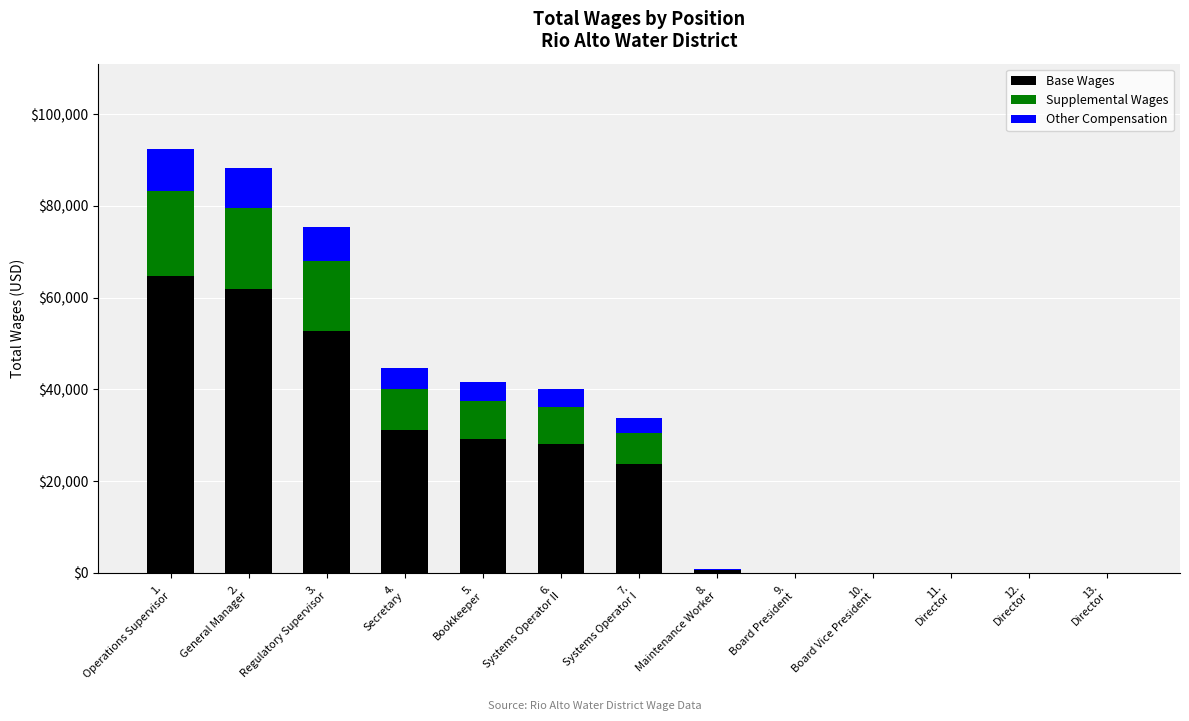

Are the bars horizontal?

No